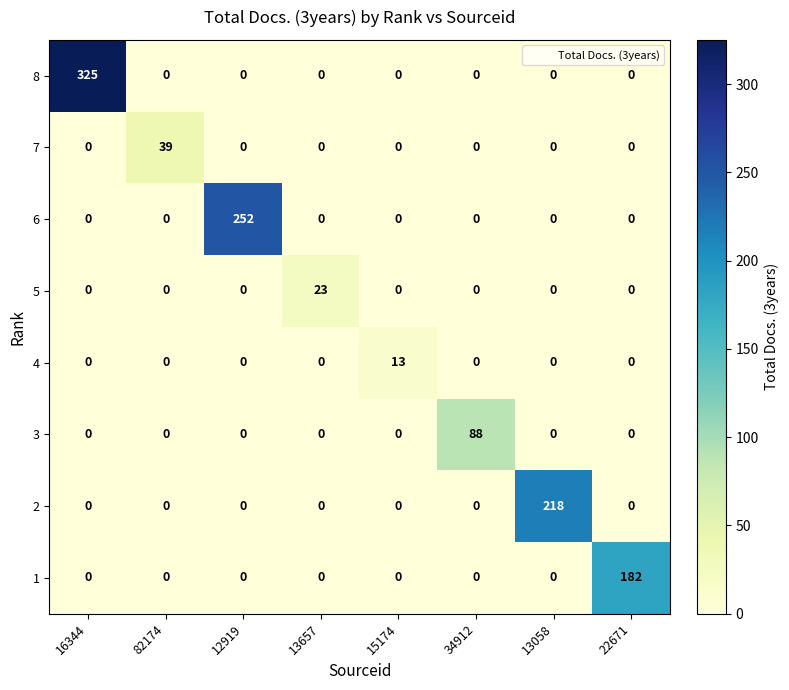

List the series in order of their peak value, lowest first.

4, 5, 7, 3, 1, 2, 6, 8